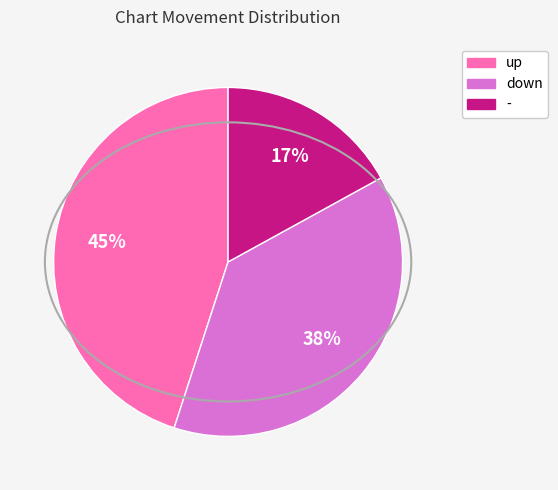

To the nearest percent, what percentage of the pie is up?

45%